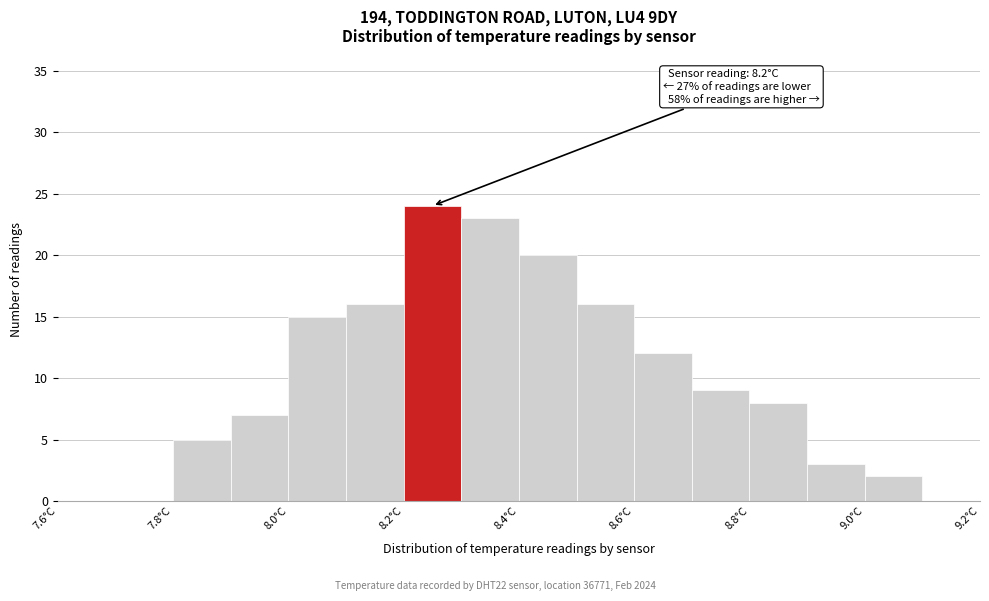

Which range on the x-axis has the tallest bar?

8.2 to 8.3